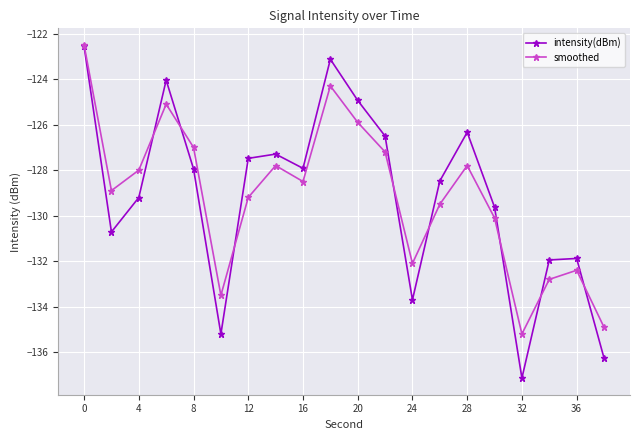

Which series has the largest range (max minus min)?

intensity(dBm)